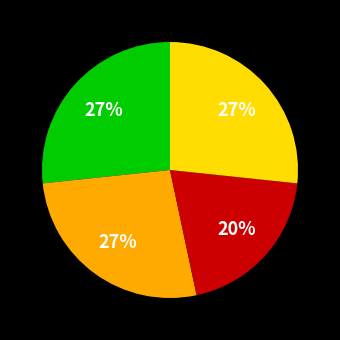

To the nearest percent, what is the average slice percentage?

25%